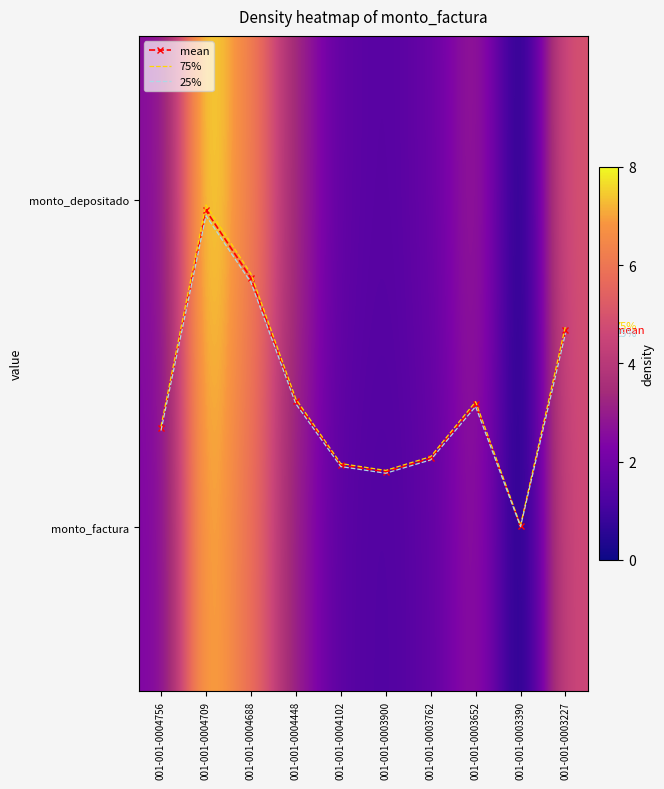

True or false: 25% has a value of 0.1 at 001-001-0003762.

False